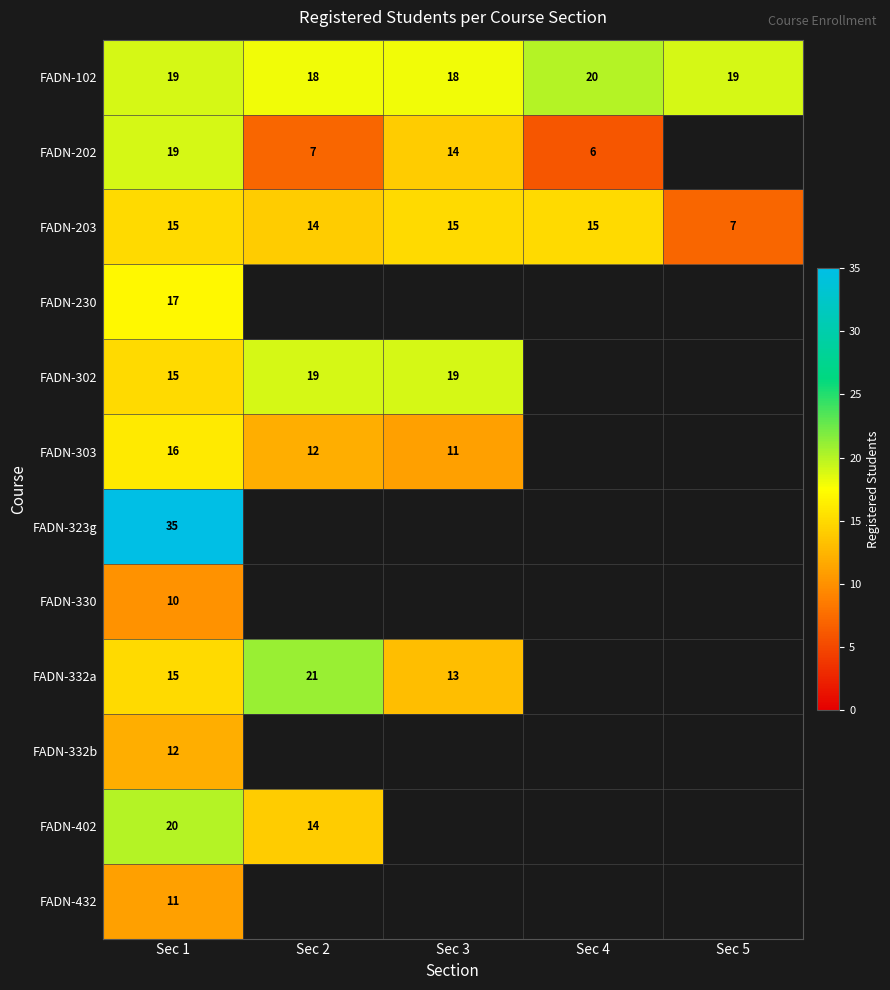

Which category has the lowest value across all series?

Sec 5